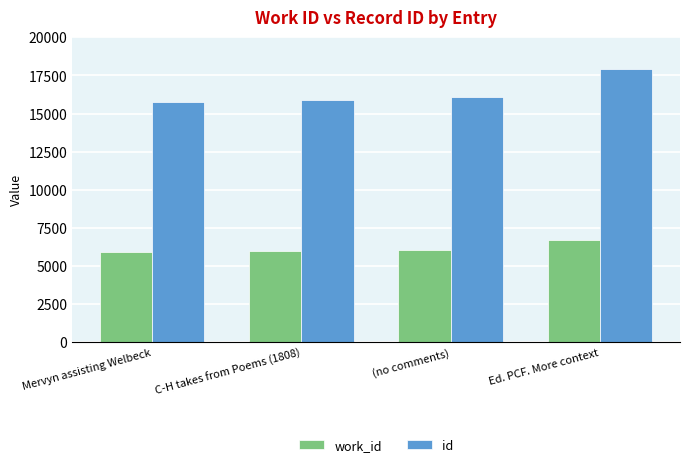

What is the sum of the id values at C-H takes from Poems (1808) and Ed. PCF. More context?

33784